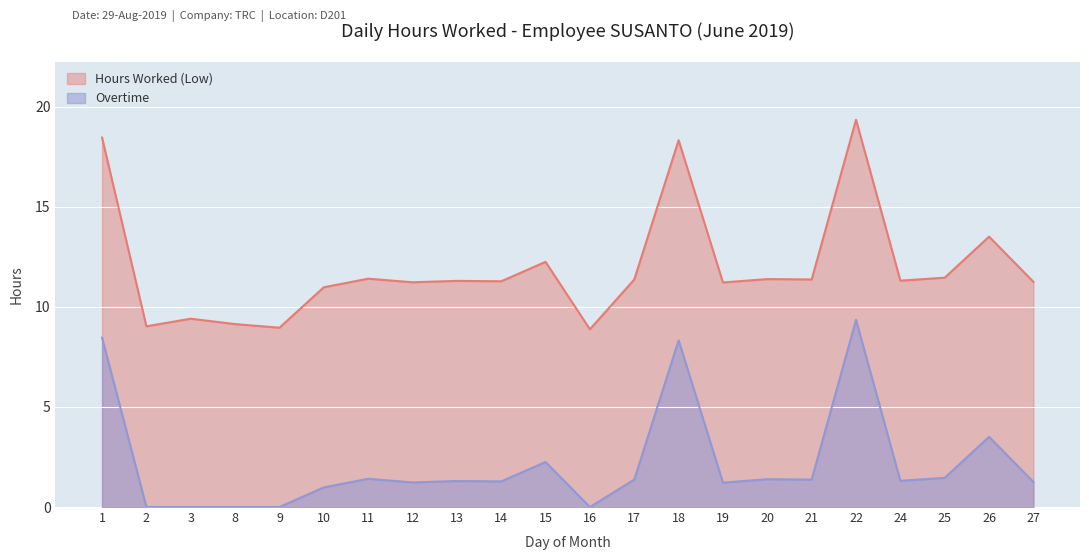

What is the value of the Hours Worked (Low) point at the 8th from the left?

11.2